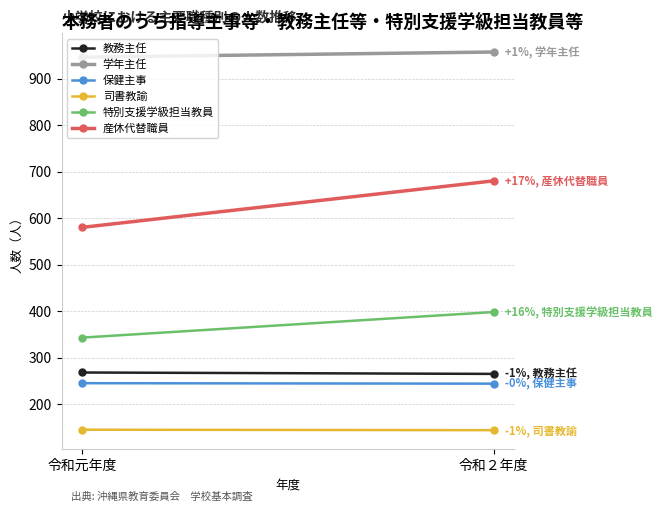

How many 特別支援学級担当教員 values are between 343 and 398?

2